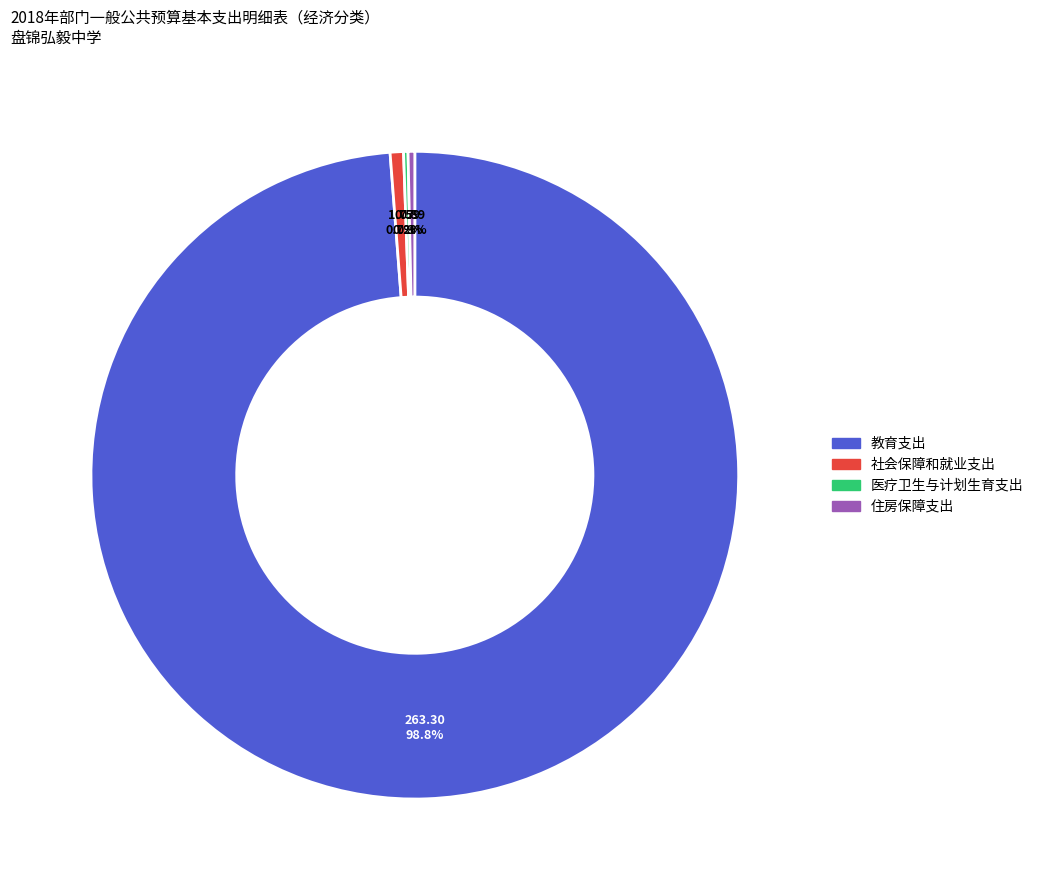

Do 社会保障和就业支出 and 教育支出 together represent more than half of the pie?

Yes